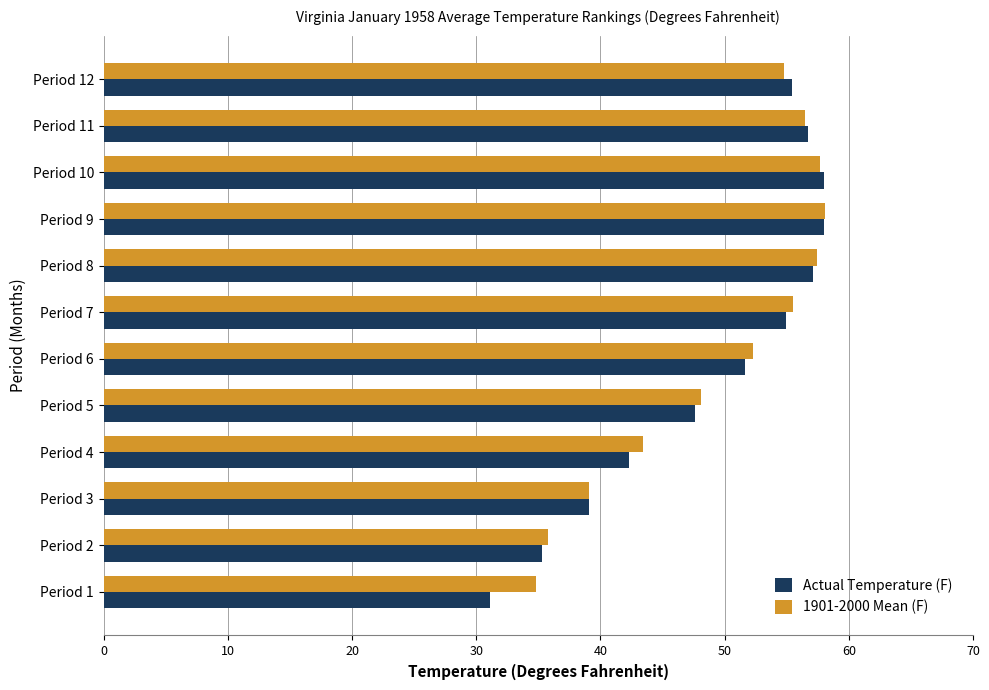

Is it true that Actual Temperature (F) equals 39.1 at Period 3?

True